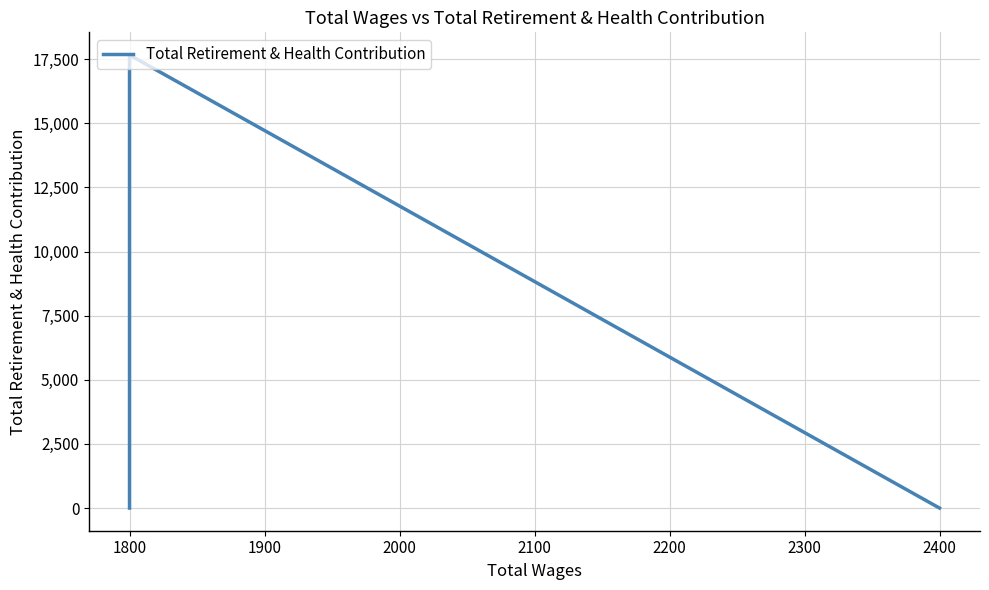

Count the values in the range 0 to 11478.

4